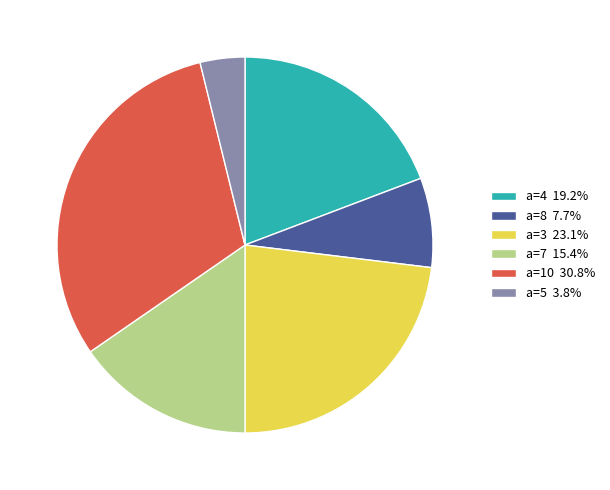

Count the number of slices in the pie.

6